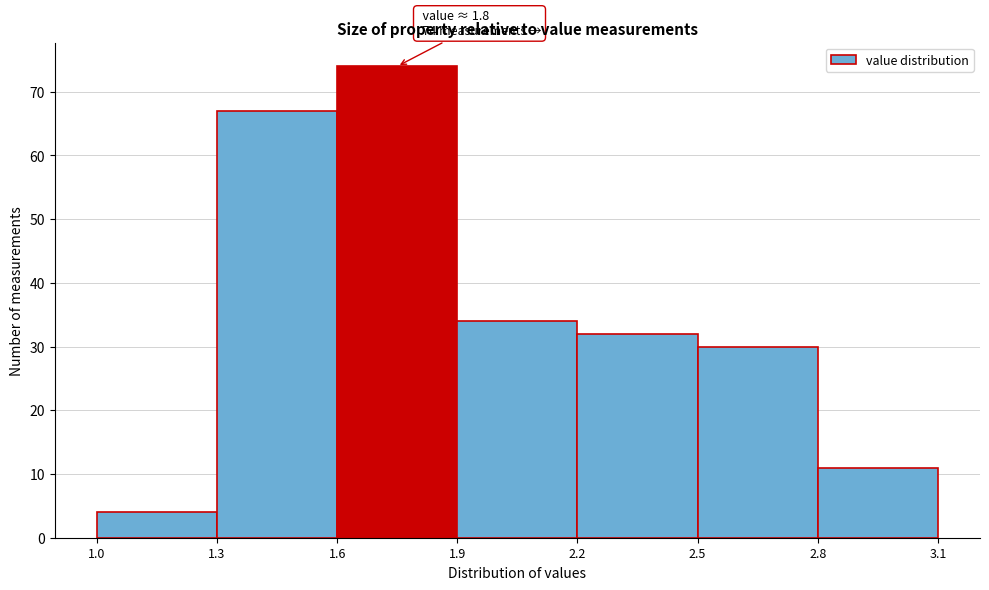

Which range on the x-axis has the tallest bar?

1.6 to 1.9